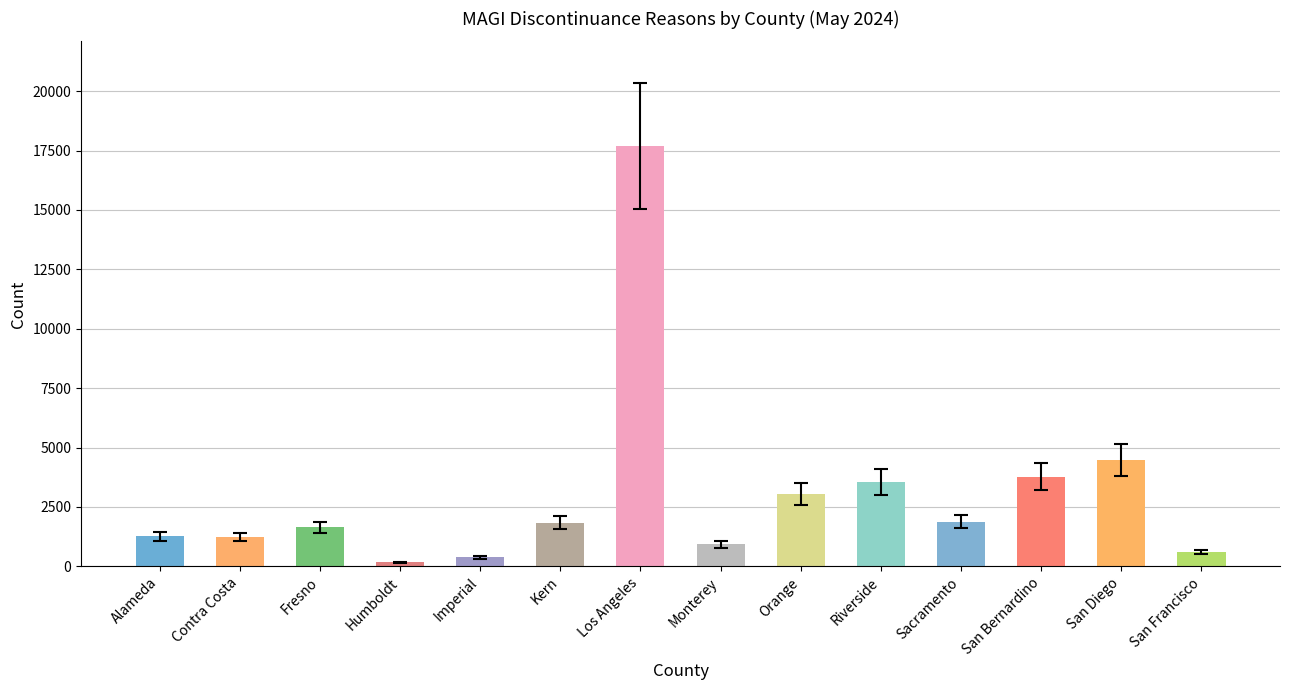

Reading right to left, transcribe all the data shown in this chart.

Procedural: San Francisco=504.9	San Diego=3798.7	San Bernardino=3208.8	Sacramento=1603.1	Riverside=3019.2	Orange=2585.7	Monterey=783.7	Los Angeles=15023.8	Kern=1566.5	Imperial=319.6	Humboldt=145.3	Fresno=1391.5	Contra Costa=1049.8	Alameda=1066.8
Excess Income: San Francisco=594.0	San Diego=4469.0	San Bernardino=3775.0	Sacramento=1886.0	Riverside=3552.0	Orange=3042.0	Monterey=922.0	Los Angeles=17675.0	Kern=1843.0	Imperial=376.0	Humboldt=171.0	Fresno=1637.0	Contra Costa=1235.0	Alameda=1255.0